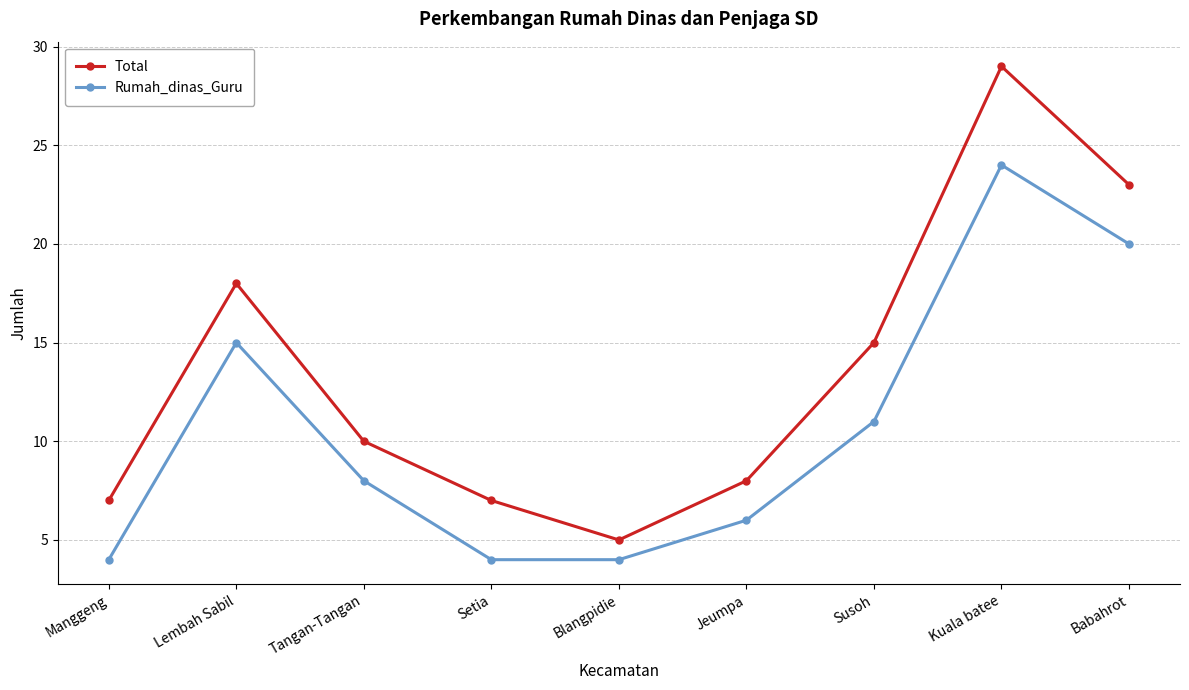

Which series has the widest spread of values?

Total